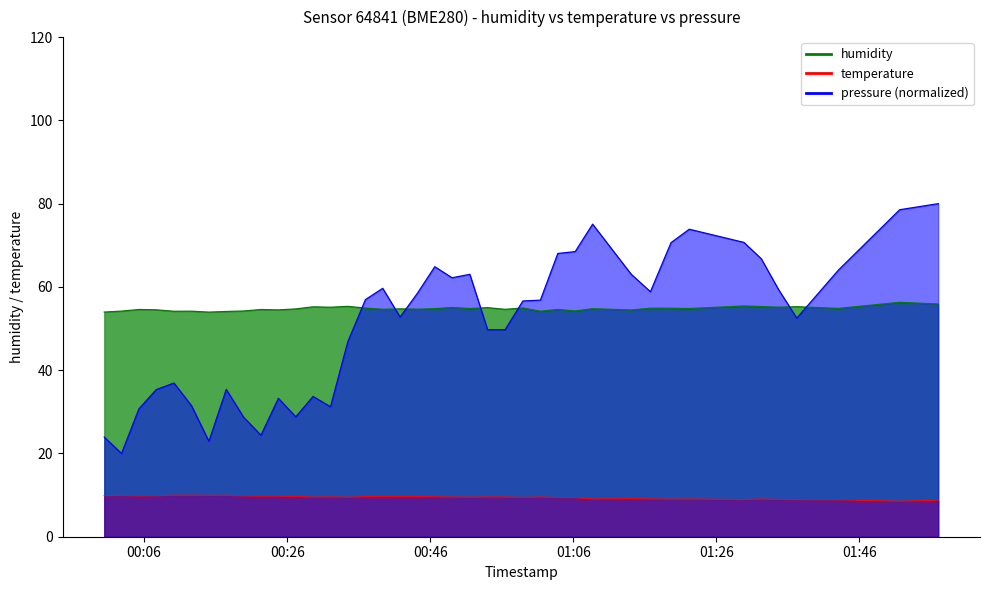

What is the difference between the pressure_scaled values at 2023-04-30T00:27:12 and 2023-04-30T00:24:46?

4.4